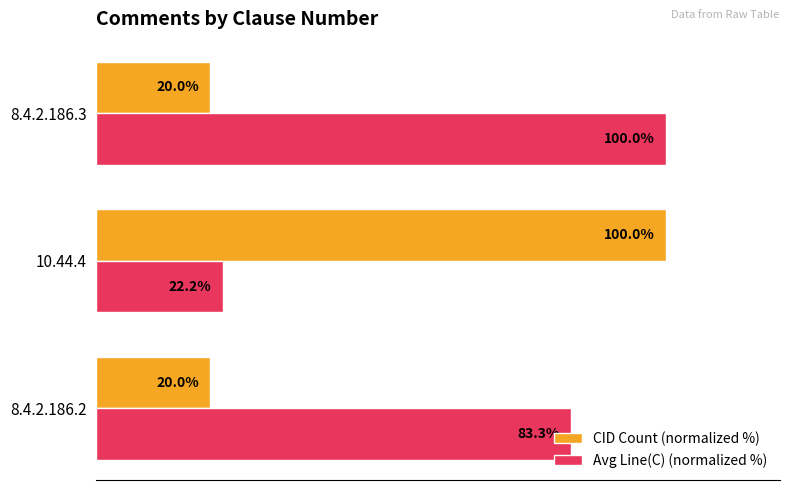

Is the value of Avg Line(C) (normalized %) at 8.4.2.186.2 greater than the value of CID Count (normalized %) at 8.4.2.186.2?

Yes